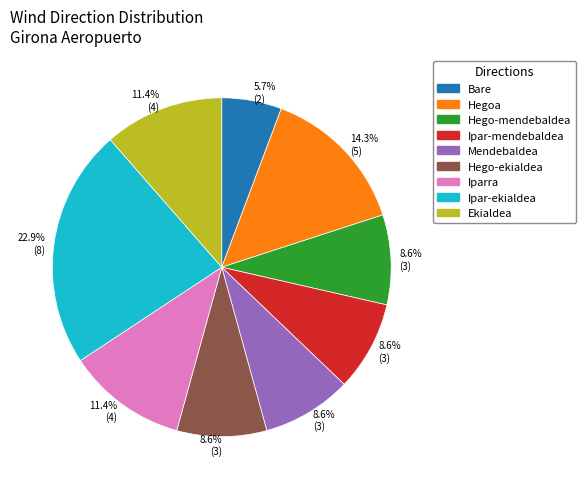

Is the sum of Hego-ekialdea and Iparra greater than half?

No